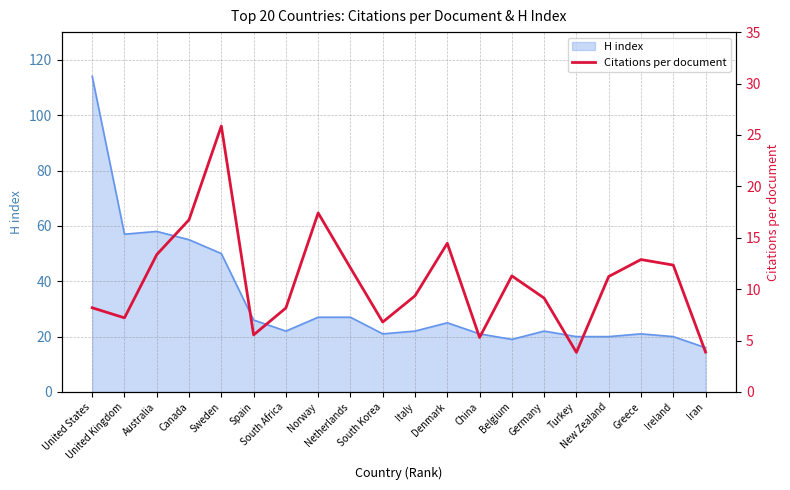

Reading left to right, what are all the values shown in this chart?

United States=8.2	United Kingdom=7.2	Australia=13.4	Canada=16.8	Sweden=25.9	Spain=5.5	South Africa=8.2	Norway=17.4	Netherlands=12.1	South Korea=6.8	Italy=9.3	Denmark=14.5	China=5.3	Belgium=11.3	Germany=9.1	Turkey=3.9	New Zealand=11.2	Greece=12.9	Ireland=12.3	Iran=3.9